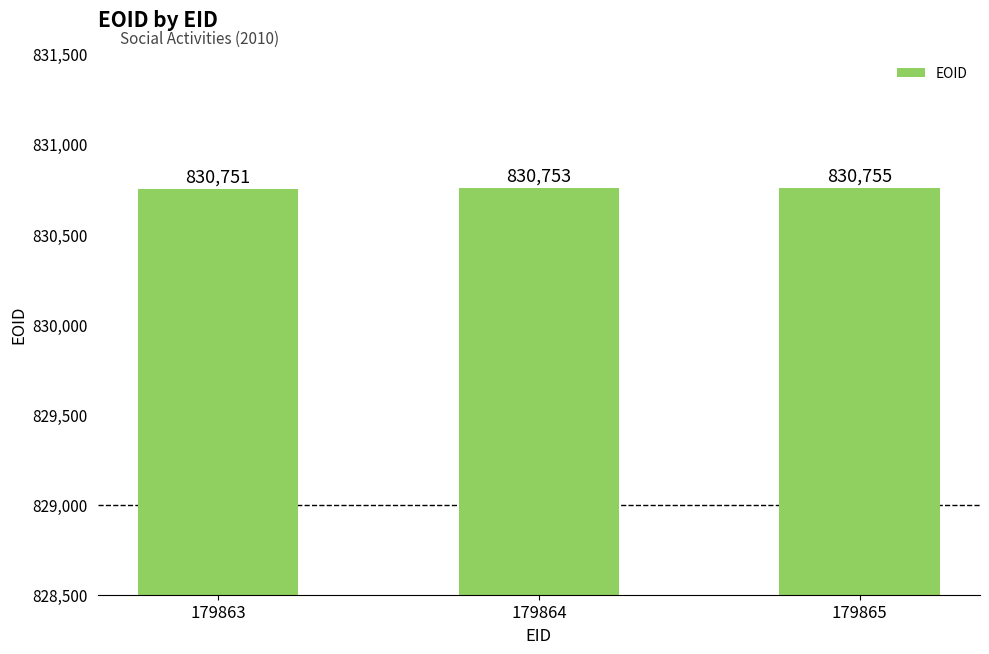

Is it true that the value at 179865 is 503646?

False